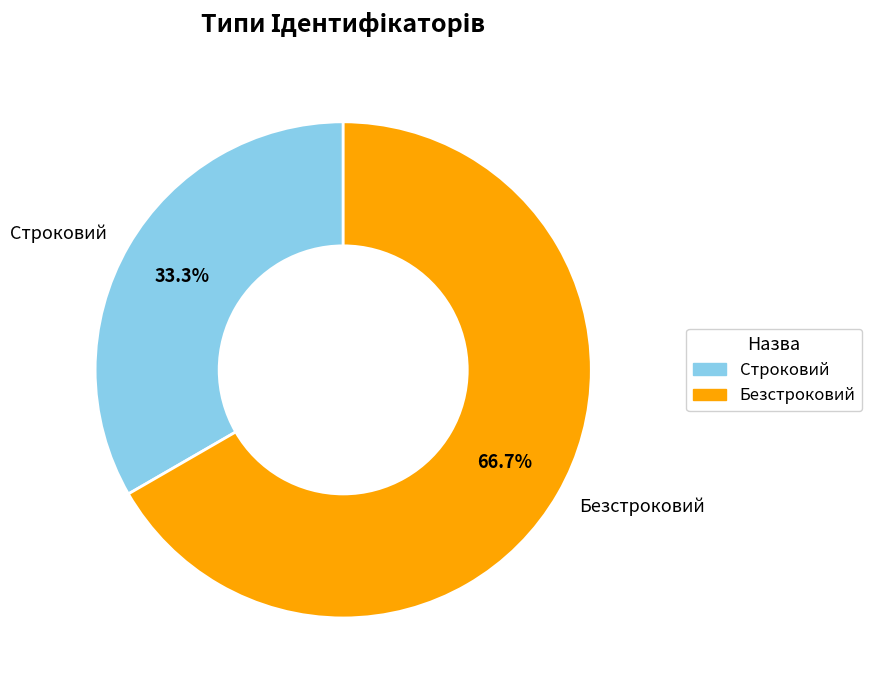

Combined, what portion of the pie is Безстроковий and Строковий?

100.0%